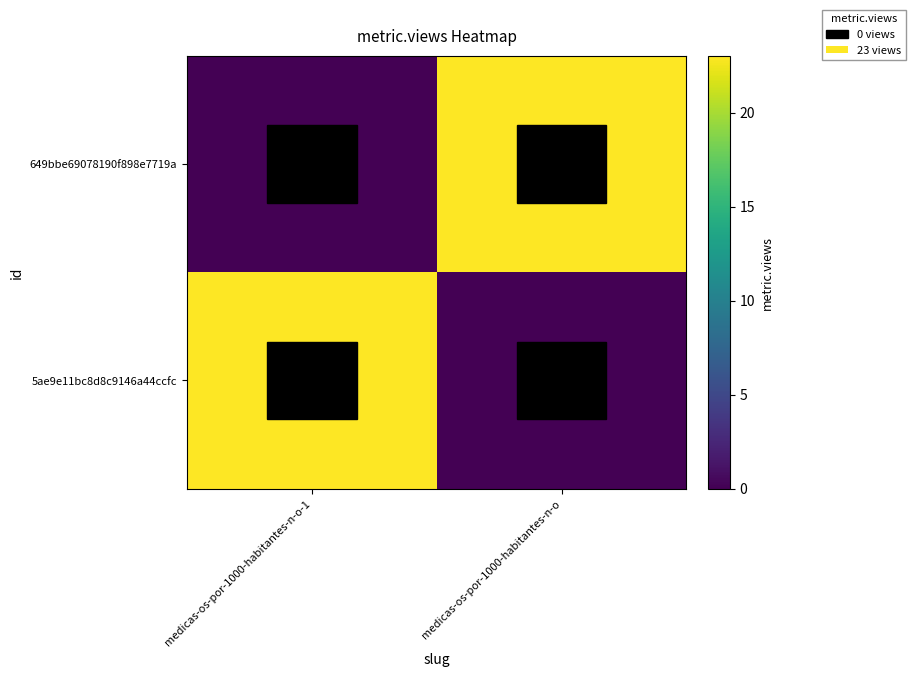

At which category does the chart reach its minimum across all series?

medicas-os-por-1000-habitantes-n-o-1